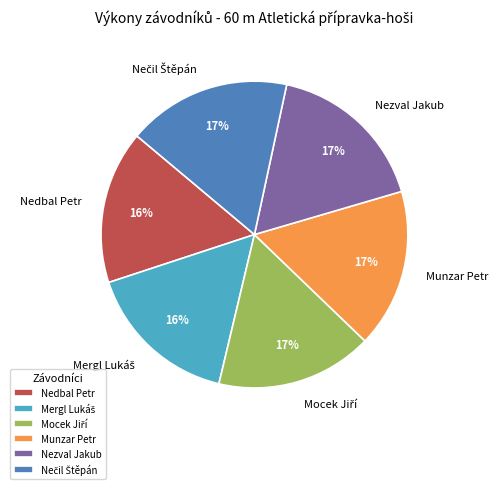

To the nearest percent, what portion does Nezval Jakub represent?

17%